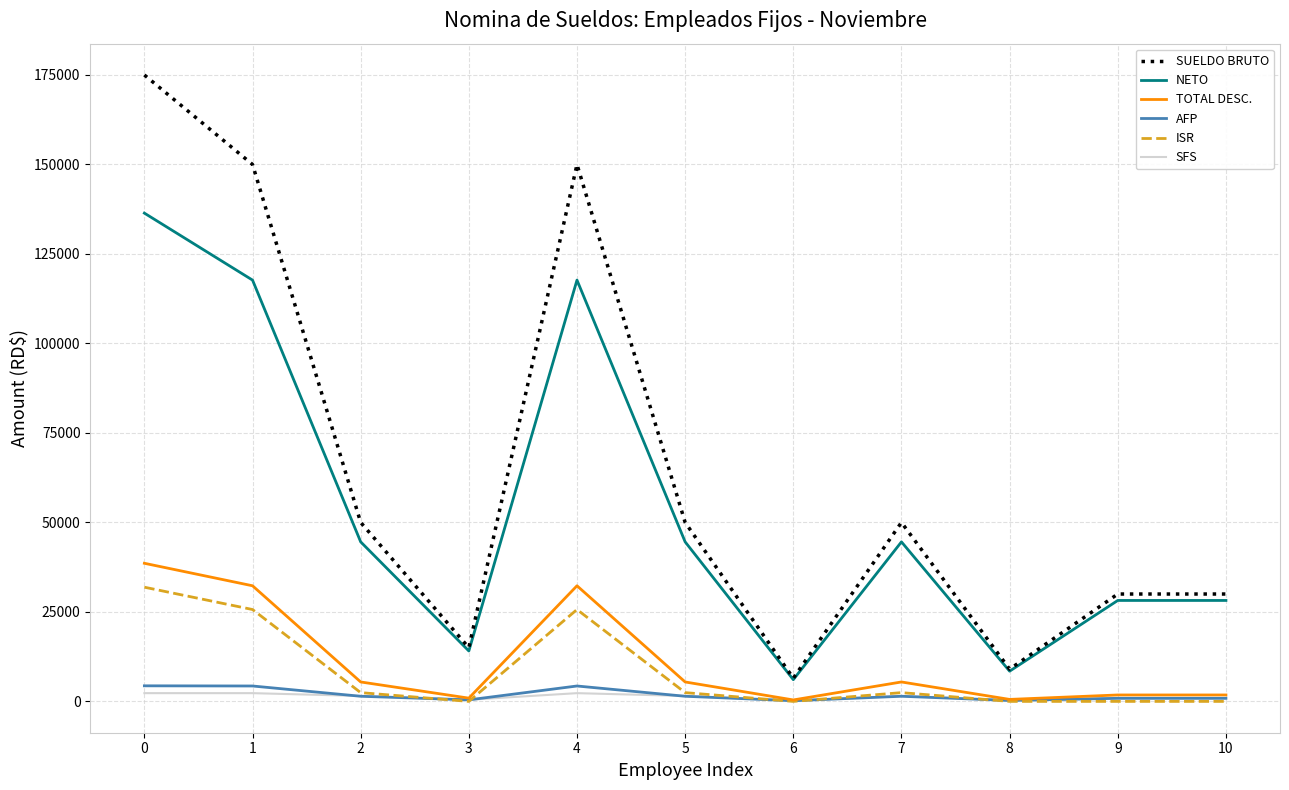

What is the difference between the maximum and second lowest values in the TOTAL DESC. series?

38031.4